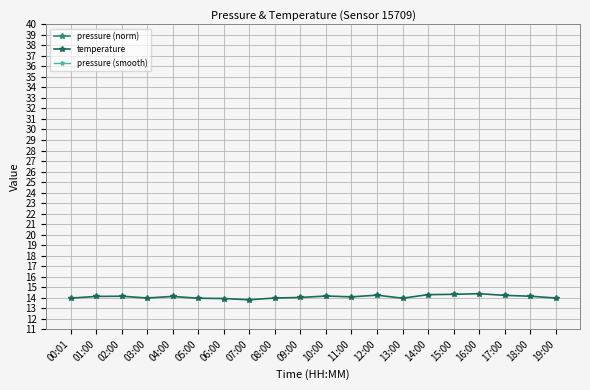

Where is the first local minimum for temperature?

03:00